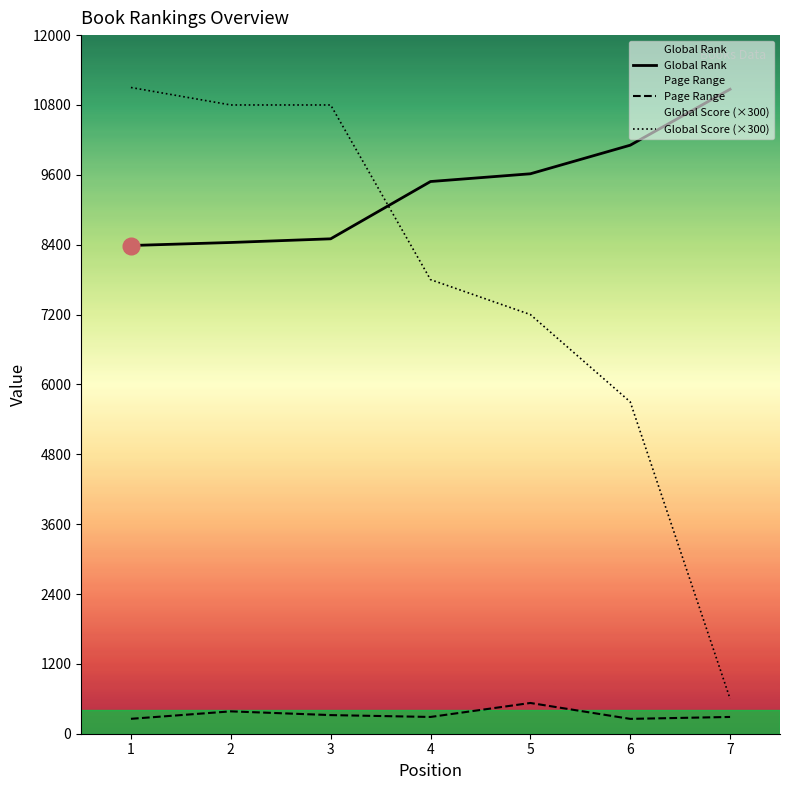

At which label does Global Score (×300) reach its peak?

1